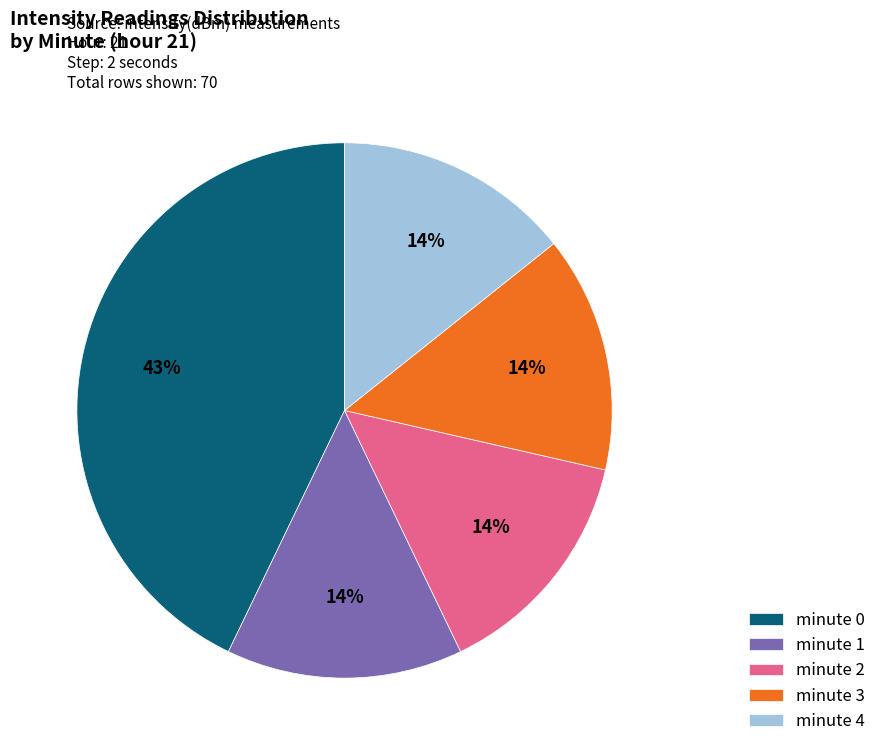

The minute 1 slice represents 14% of the pie. True or false?

True